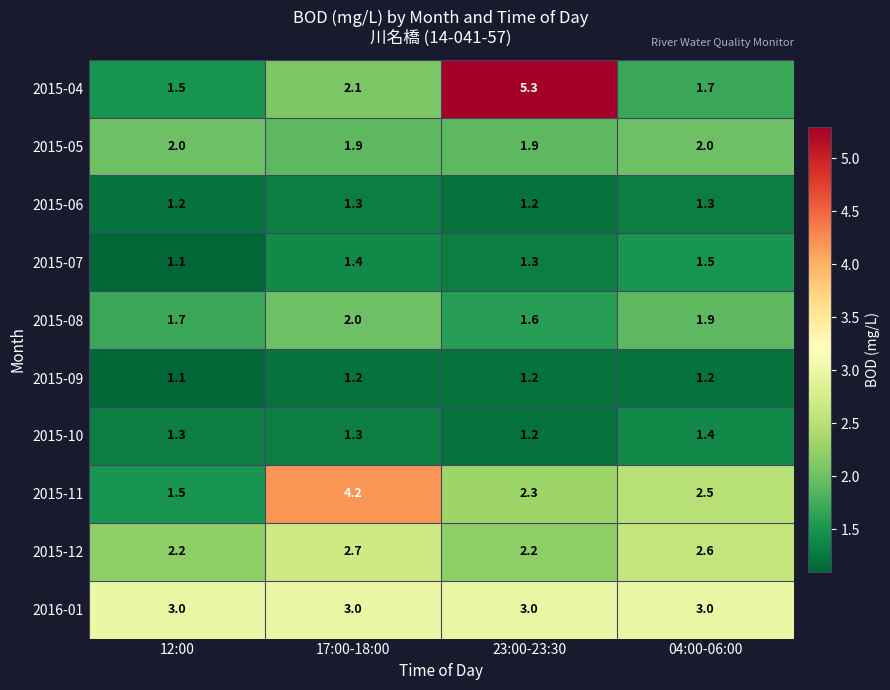

What is the sum of the 2015-05 values at 23:00-23:30 and 17:00-18:00?

3.8